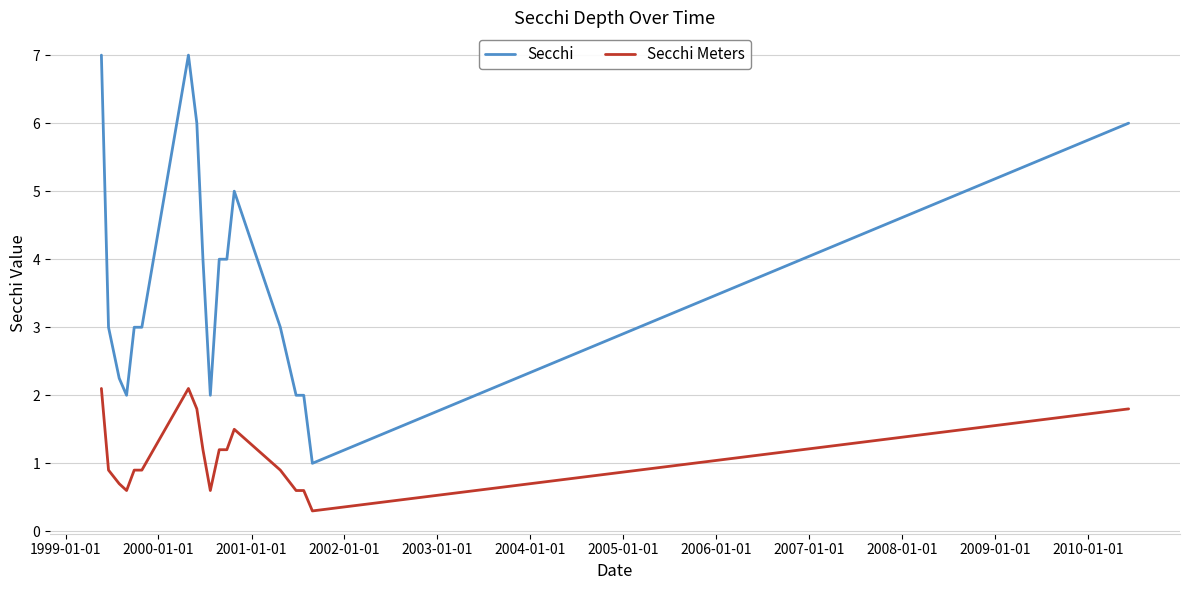

What is the maximum value for Secchi Meters?

2.1